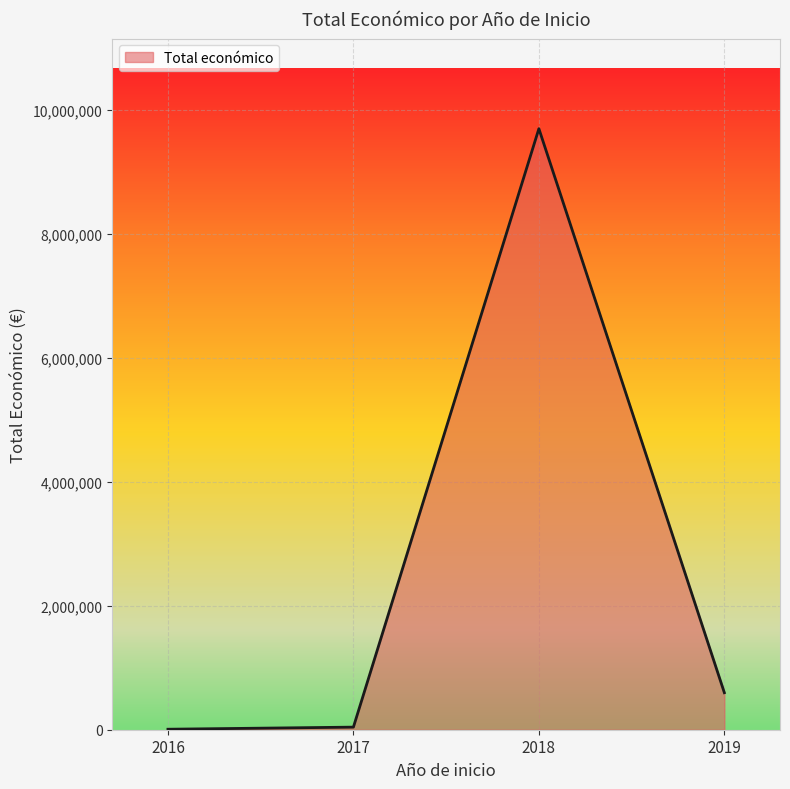

How many interior local peaks (higher than both neighbors) does the data have?

1